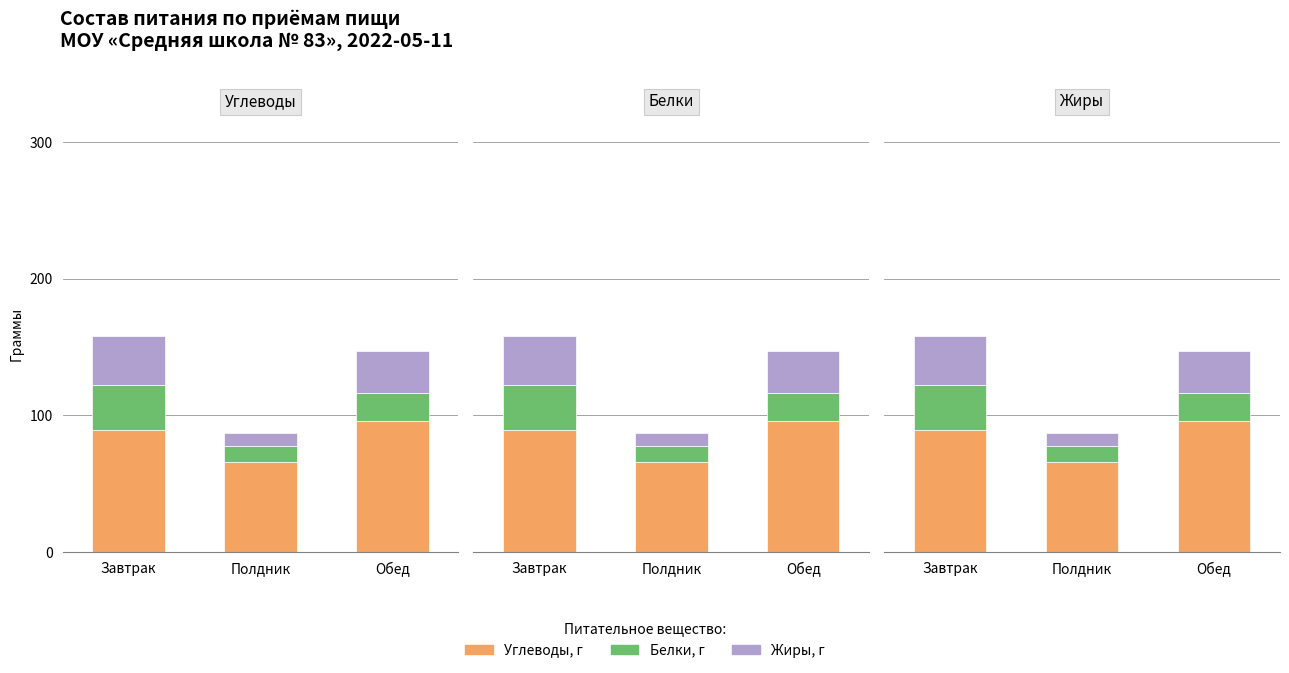

At how many categories does at least one series exceed 71?

2